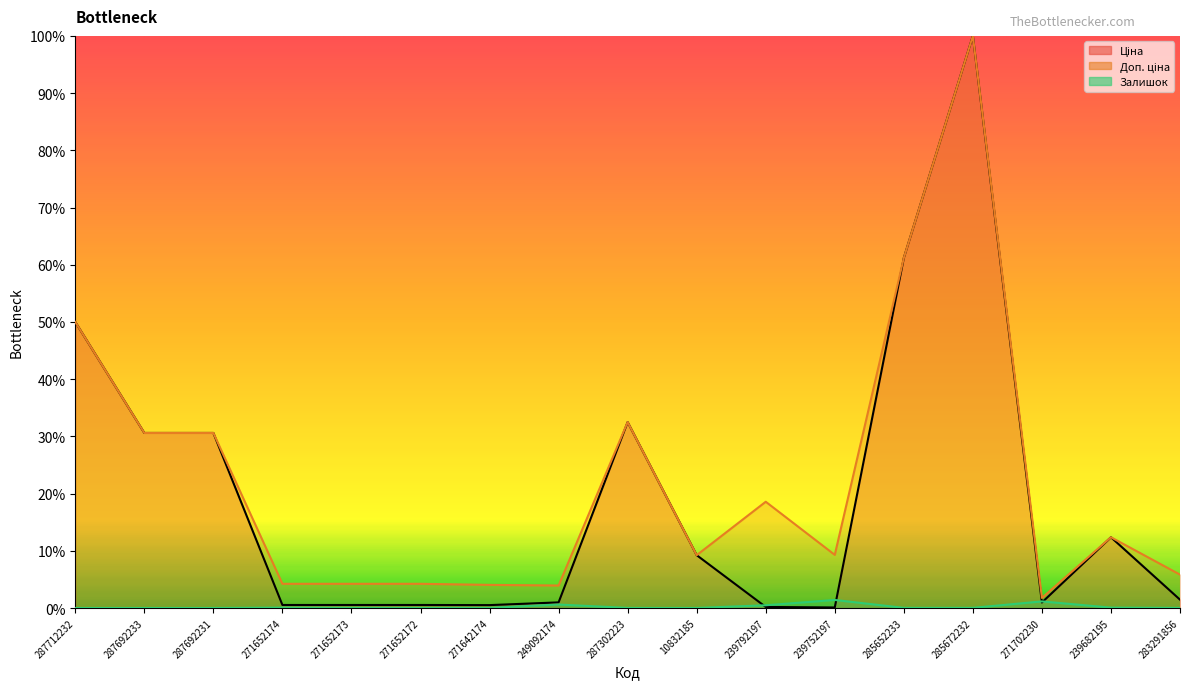

True or false: Доп. ціна has more than 0 points higher than both neighbors.

True